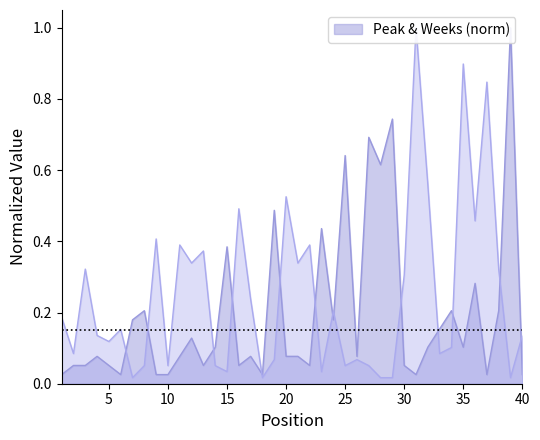

At which category does Weeks on Chart reach its first local peak?

3